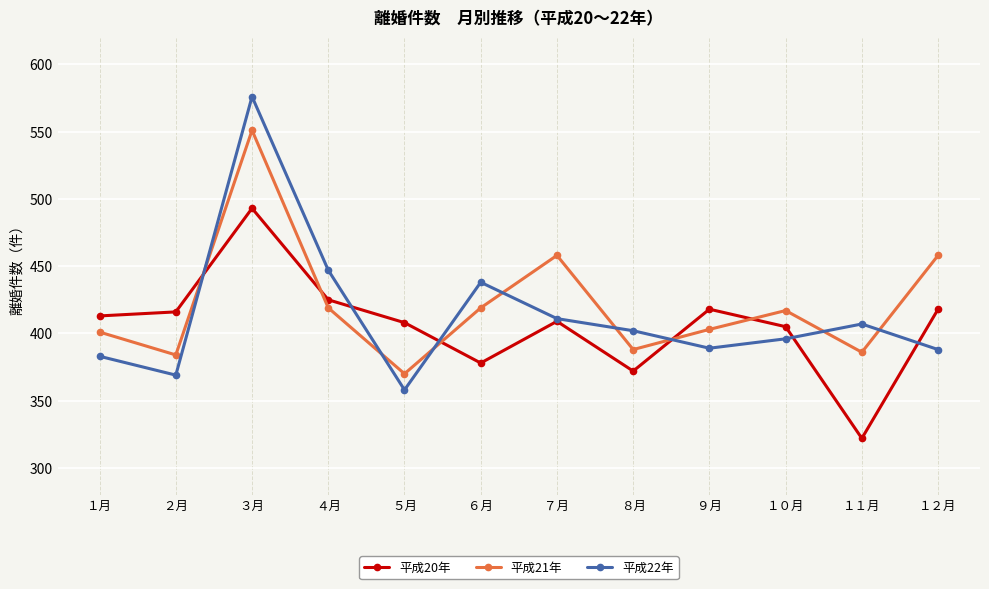

How many data points in 平成22年 are less than 402?

6